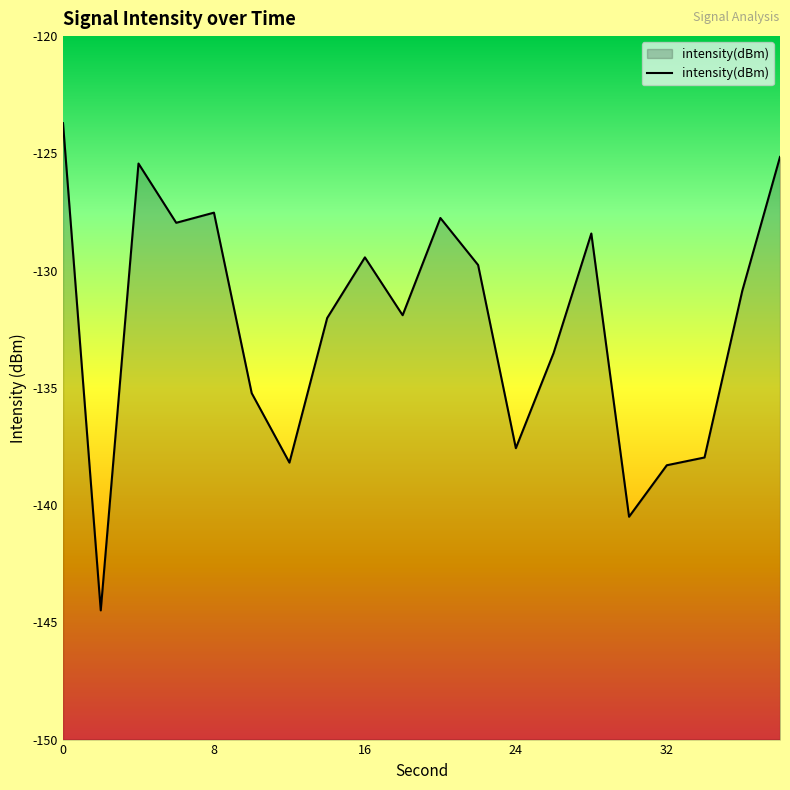

What is the difference between the second highest and second lowest values?

15.3